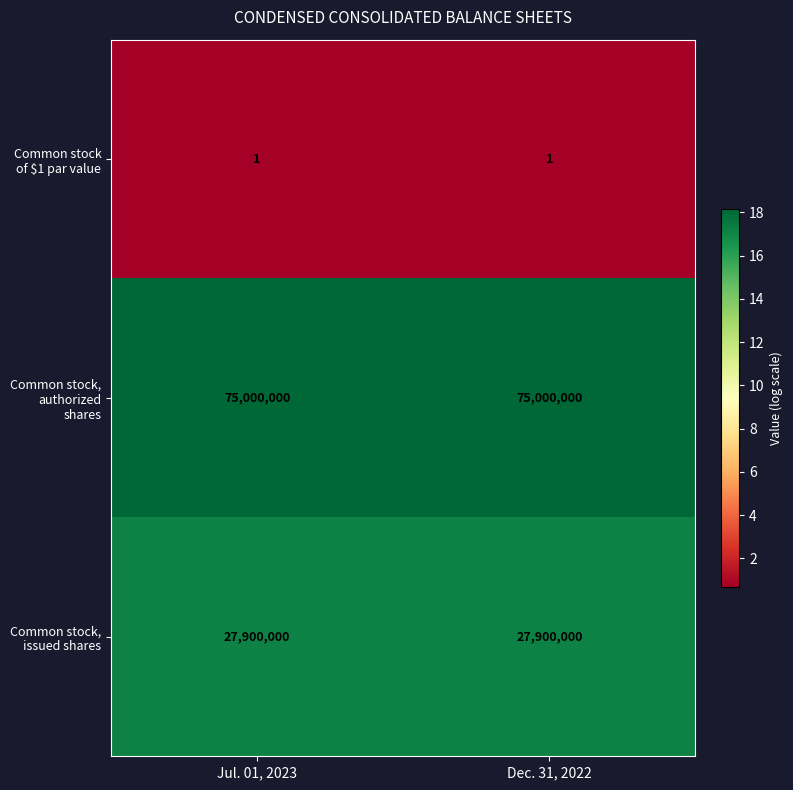

What is the sum of the Common stock, authorized shares values at Dec. 31, 2022 and Jul. 01, 2023?

150000000